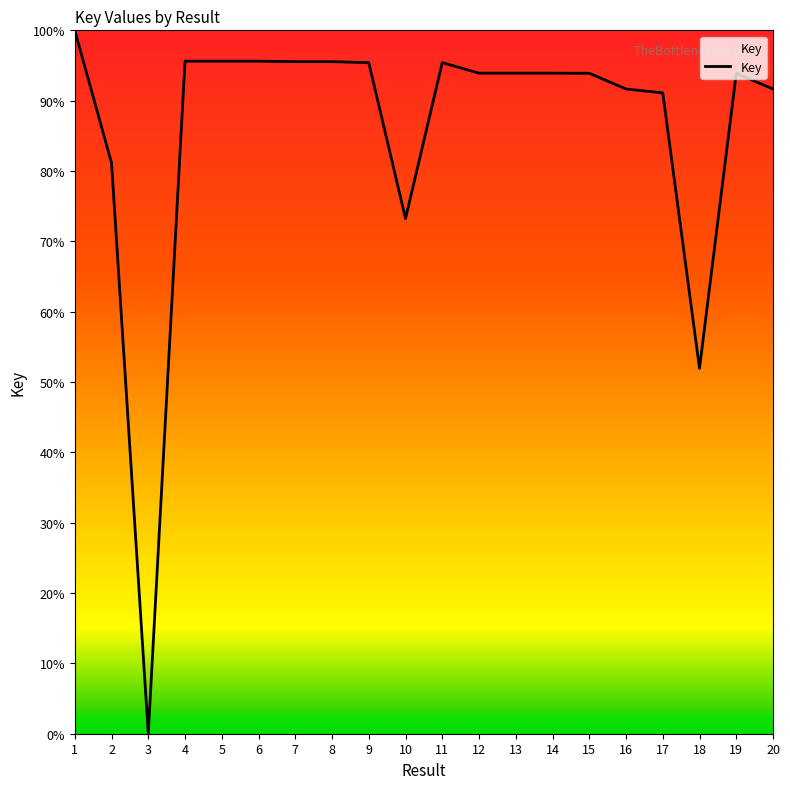

True or false: the data shows 132.0 at 14.

False